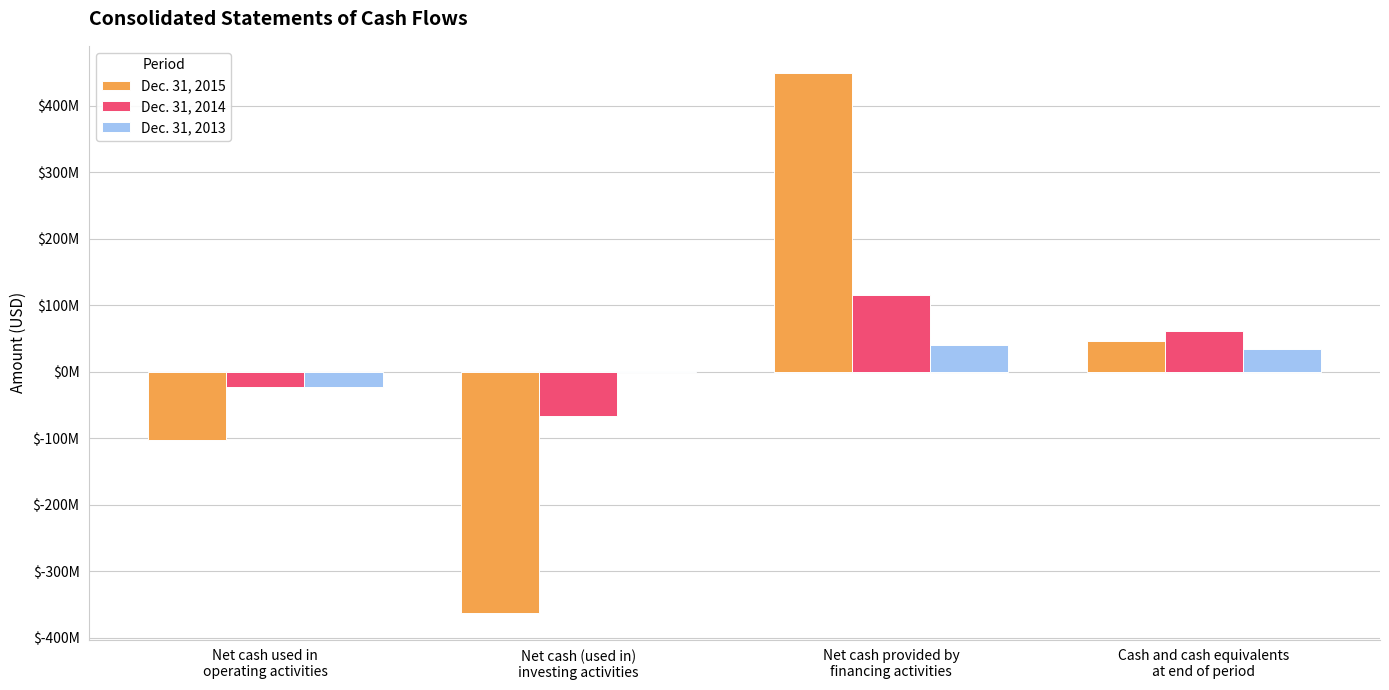

What are all the series names shown in the legend?

Dec. 31, 2015, Dec. 31, 2014, Dec. 31, 2013